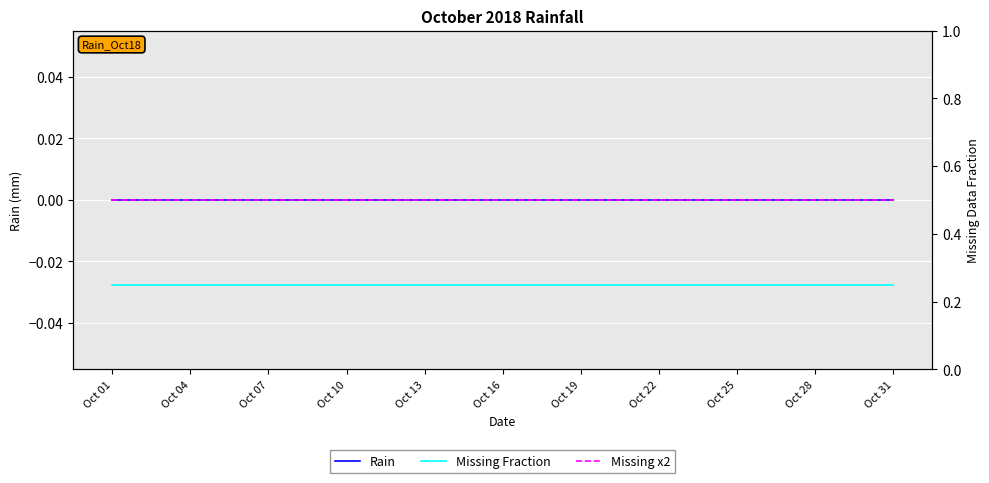

Is this an area chart (filled region under the line)?

No